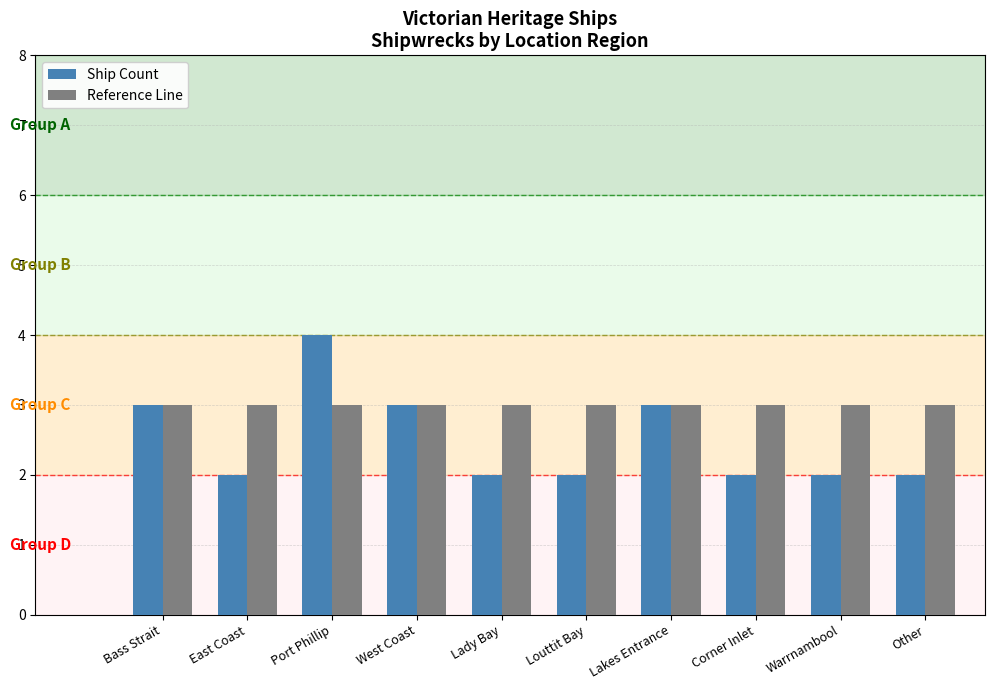

Rank the series by their maximum value, from highest to lowest.

Ship Count, Reference Line